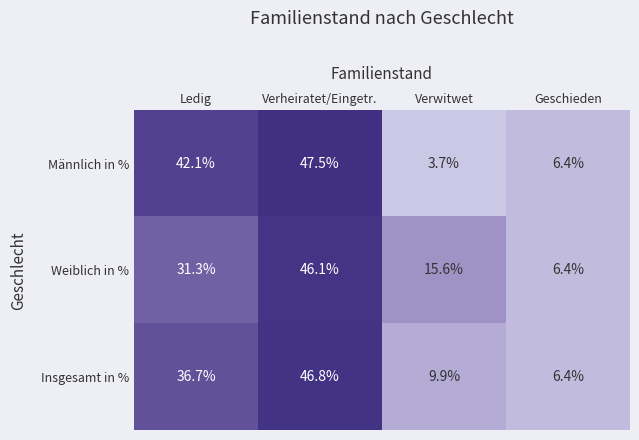

List the labels in order of Weiblich in % value, smallest first.

Geschieden, Verwitwet, Ledig, Verheiratet/Eingetr.